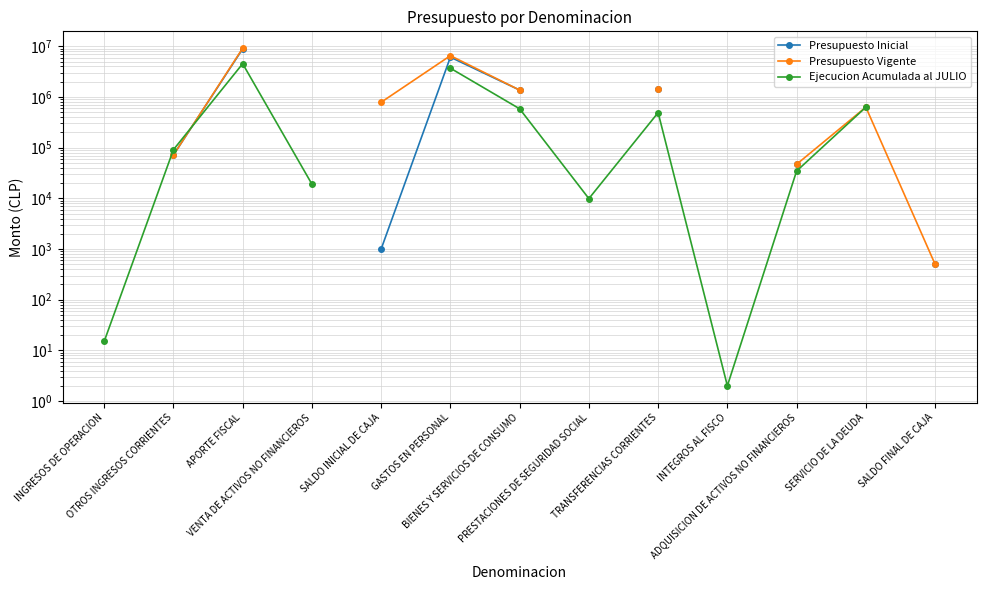

At which category does Presupuesto Inicial reach its first local peak?

GASTOS EN PERSONAL